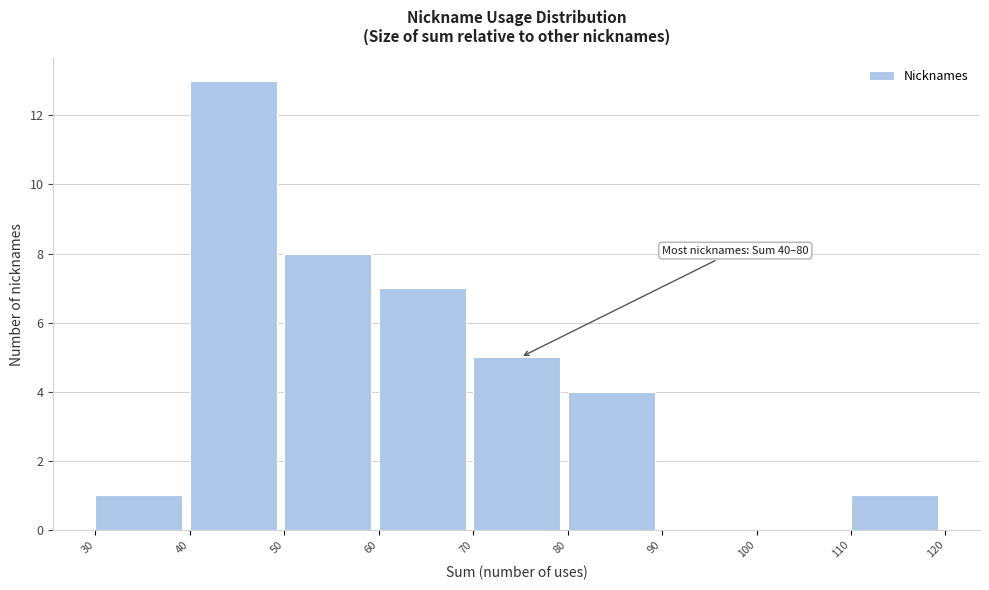

Which range on the x-axis has the tallest bar?

40 to 50